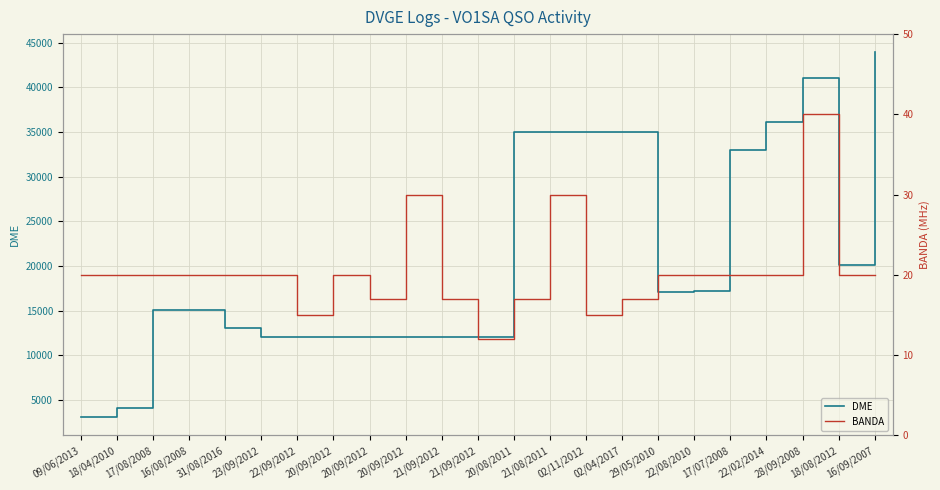

Does the chart display data point markers on the line(s)?

No